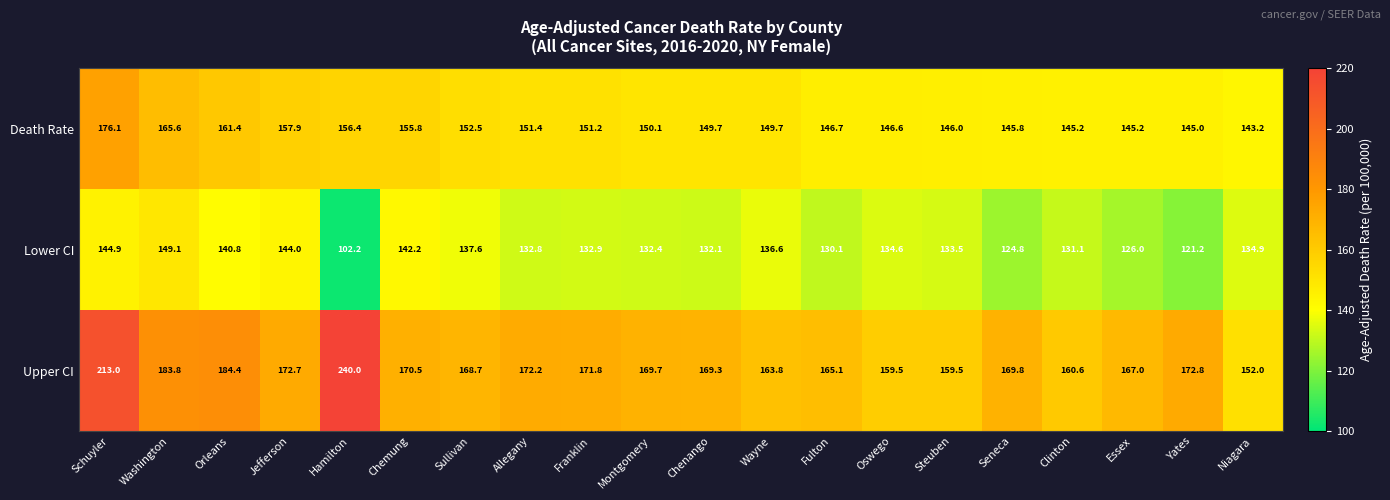

The value of Death Rate at Oswego is 146.6. True or false?

True